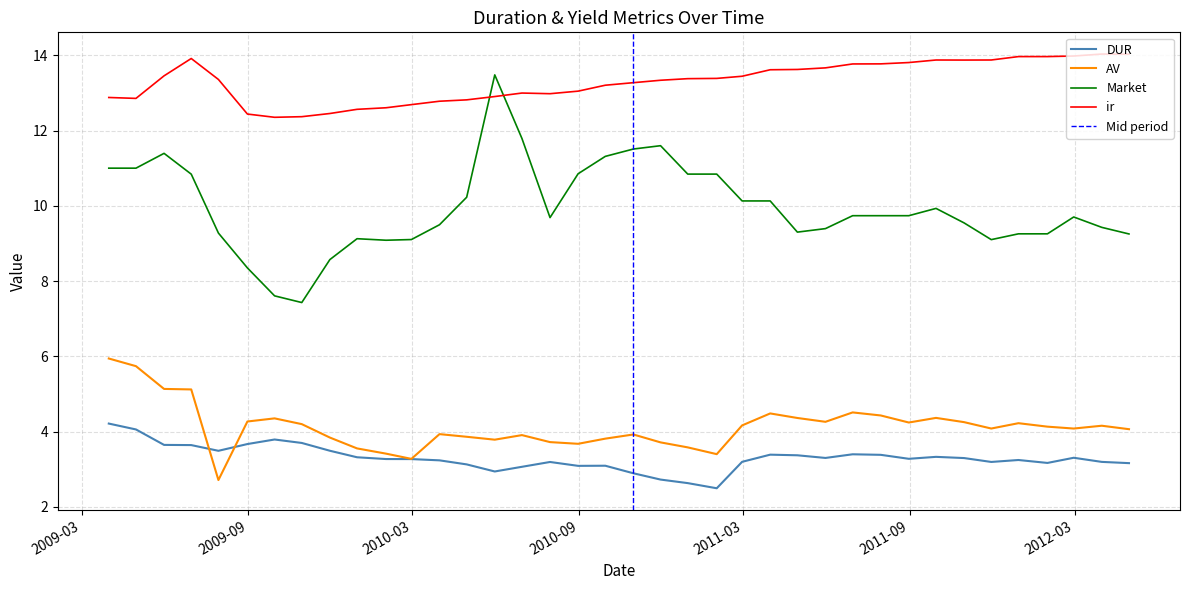

What is the difference between the second highest and second lowest values in the ir series?

1.7